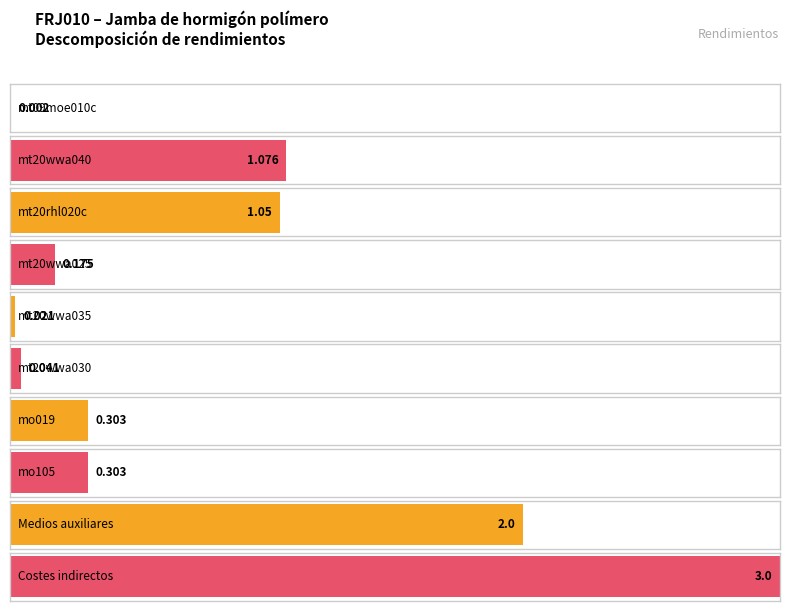

What position from the right is mt20wwa040?

9